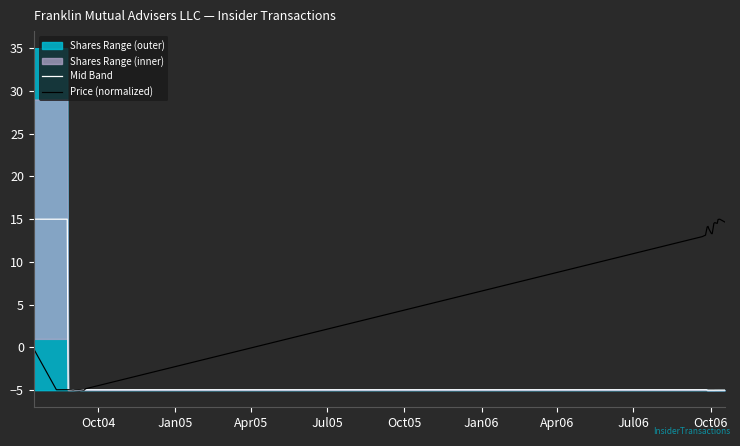

What is the maximum value for Price (normalized)?

15.0